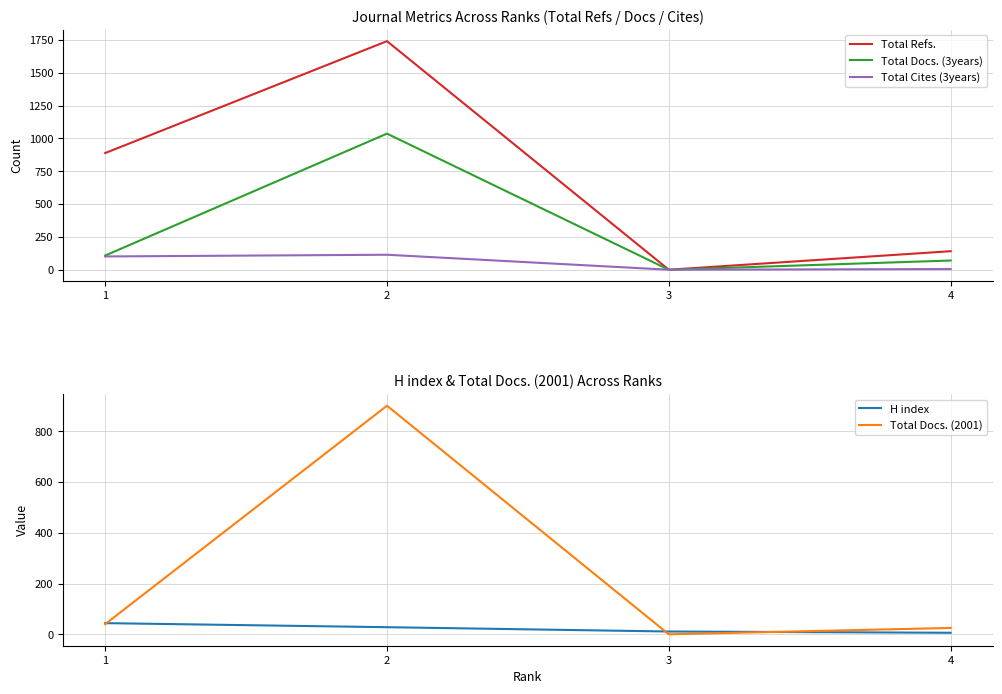

What is the greatest value displayed?

1740